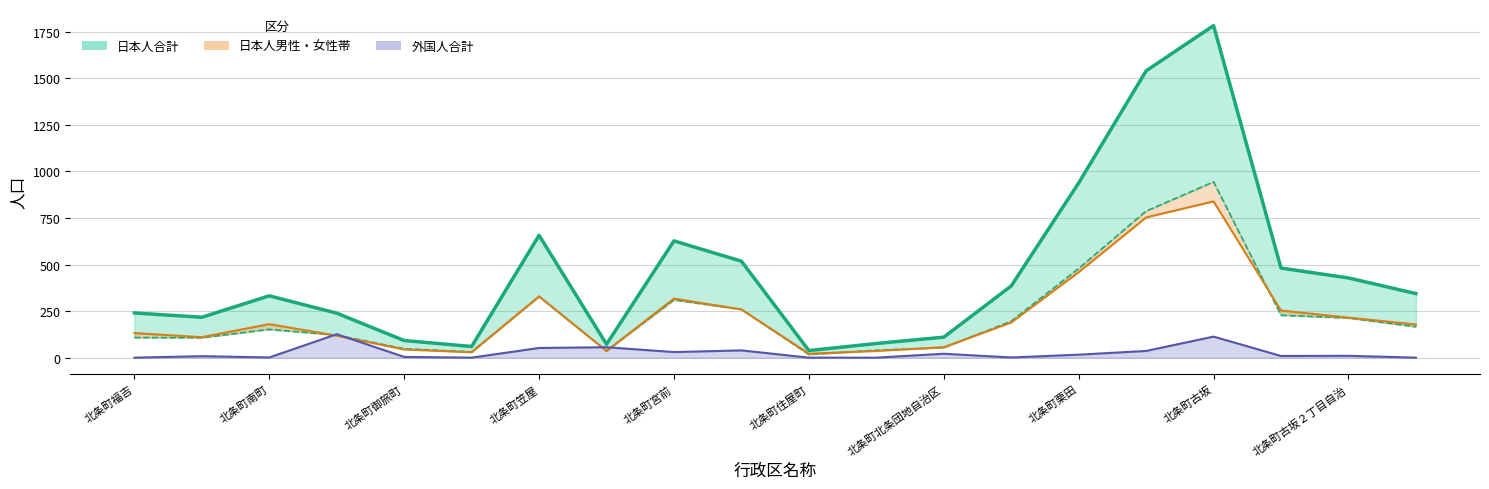

What is the label of the 10th point from the right?

北条町住屋町